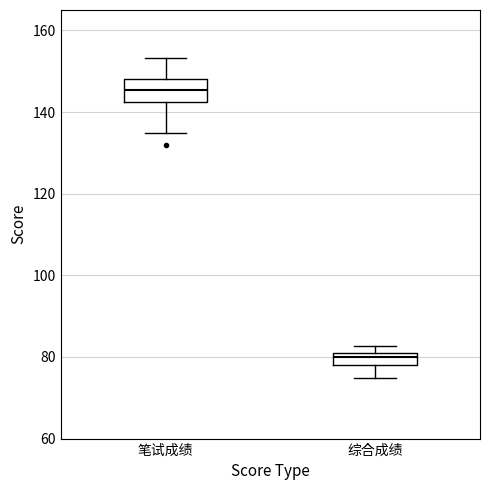

Which box's median line is the highest?

笔试成绩